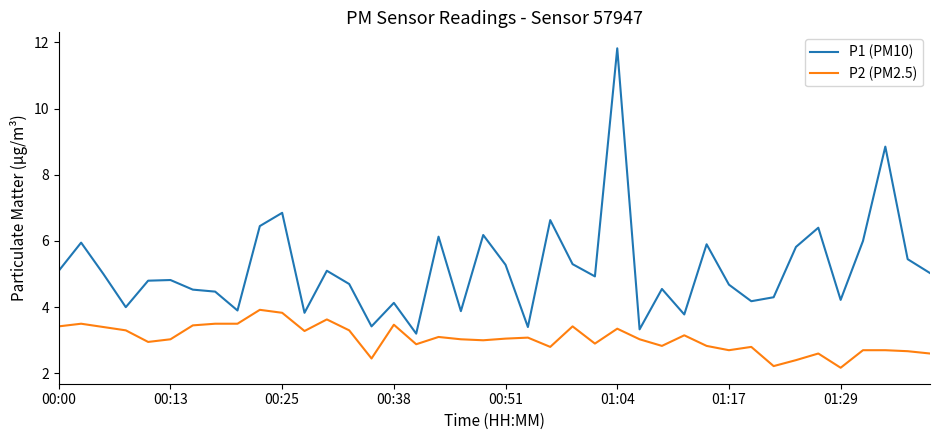

What is the difference between the maximum and minimum values in the P1 (PM10) series?

8.6